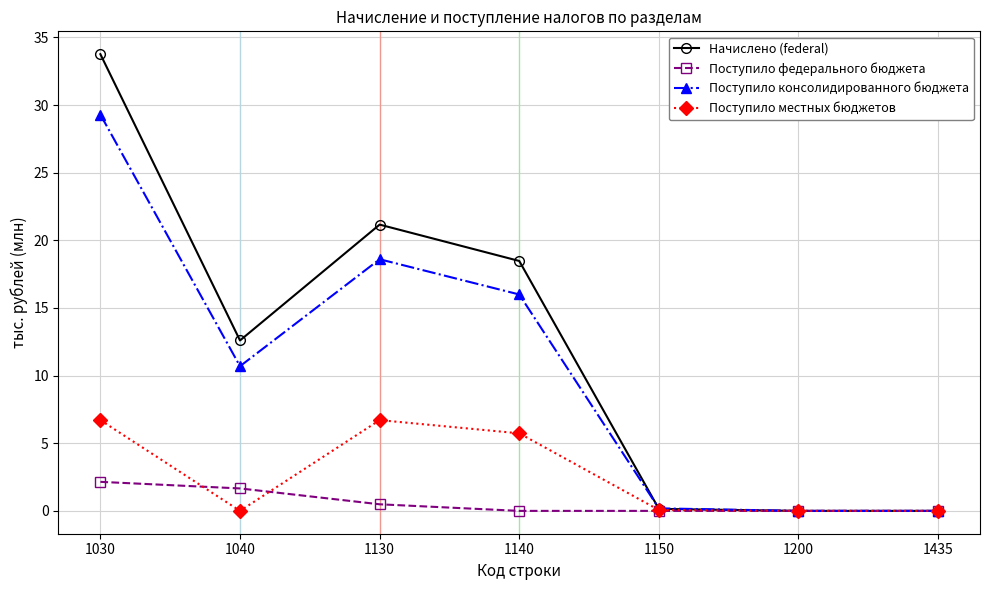

What is the total value across all series at 1150?

0.4